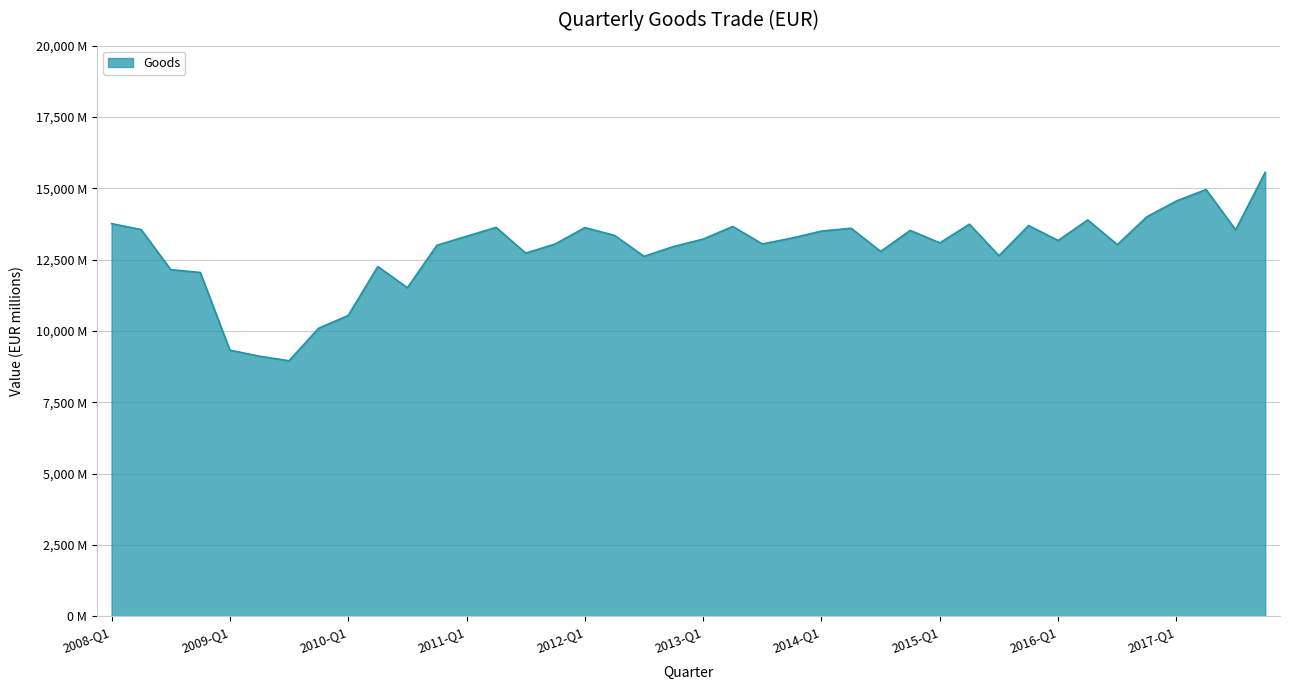

Is this an area chart (filled region under the line)?

Yes